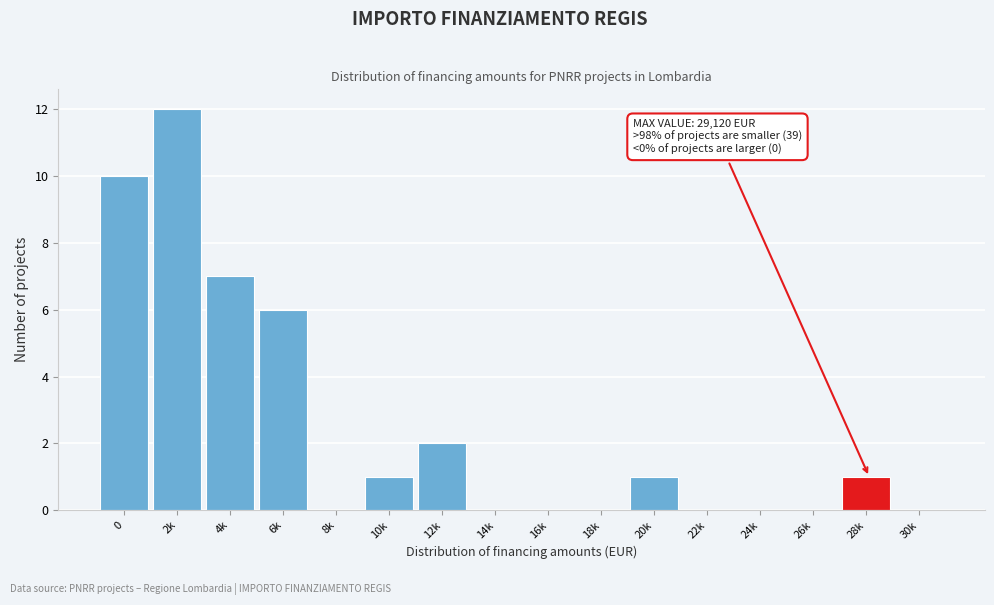

Reading left to right, transcribe all the data shown in this chart.

0=10	2k=12	4k=7	6k=6	8k=0	10k=1	12k=2	14k=0	16k=0	18k=0	20k=1	22k=0	24k=0	26k=0	28k=1	30k=0